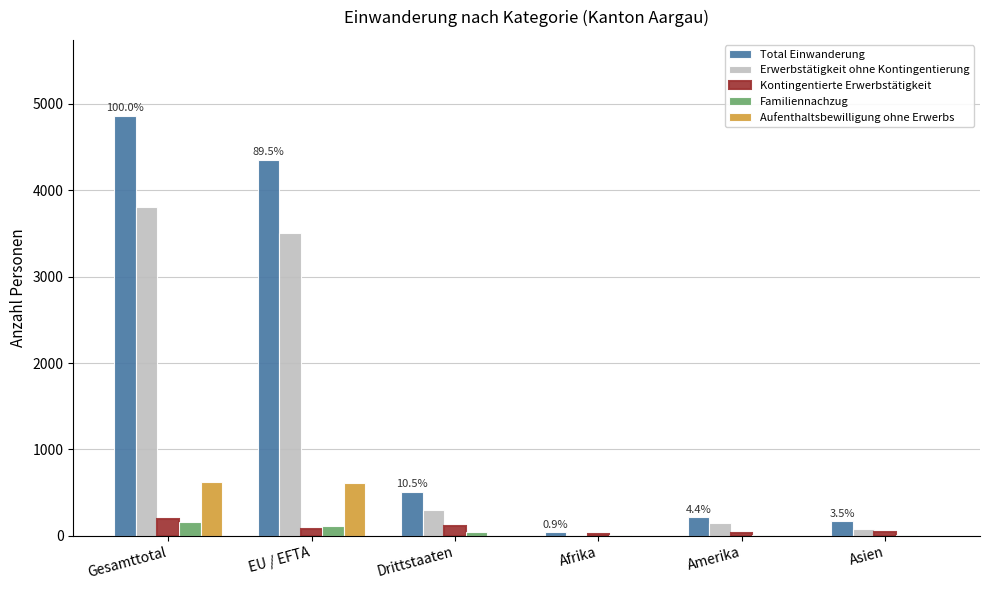

Count the number of data series in this chart.

5